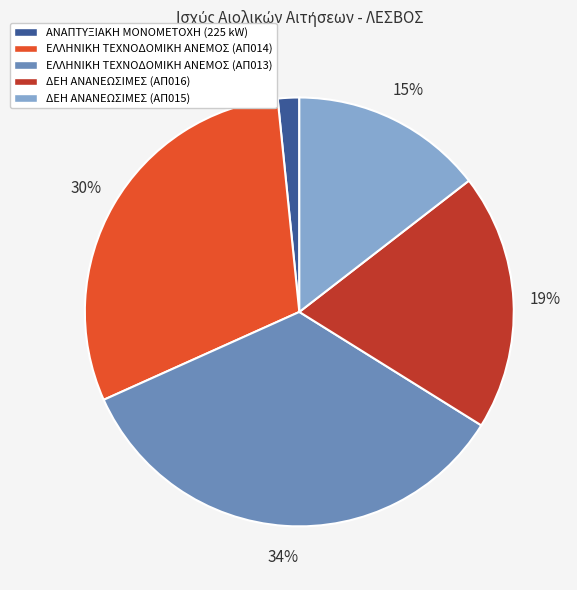

Is ΕΛΛΗΝΙΚΗ ΤΕΧΝΟΔΟΜΙΚΗ ΑΝΕΜΟΣ (ΑΠ014) the majority of the pie?

No